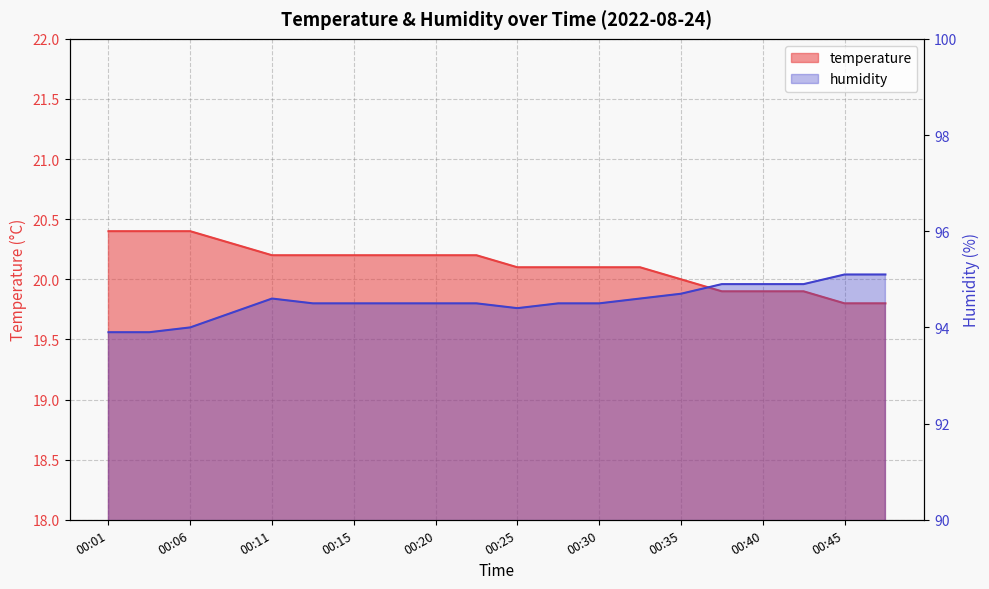

Reading right to left, what are all the values shown in this chart?

temperature: 00:48=19.8	00:45=19.8	00:43=19.9	00:40=19.9	00:37=19.9	00:35=20.0	00:32=20.1	00:30=20.1	00:28=20.1	00:25=20.1	00:23=20.2	00:20=20.2	00:18=20.2	00:15=20.2	00:13=20.2	00:11=20.2	00:08=20.3	00:06=20.4	00:03=20.4	00:01=20.4
humidity: 00:48=95.1	00:45=95.1	00:43=94.9	00:40=94.9	00:37=94.9	00:35=94.7	00:32=94.6	00:30=94.5	00:28=94.5	00:25=94.4	00:23=94.5	00:20=94.5	00:18=94.5	00:15=94.5	00:13=94.5	00:11=94.6	00:08=94.3	00:06=94.0	00:03=93.9	00:01=93.9